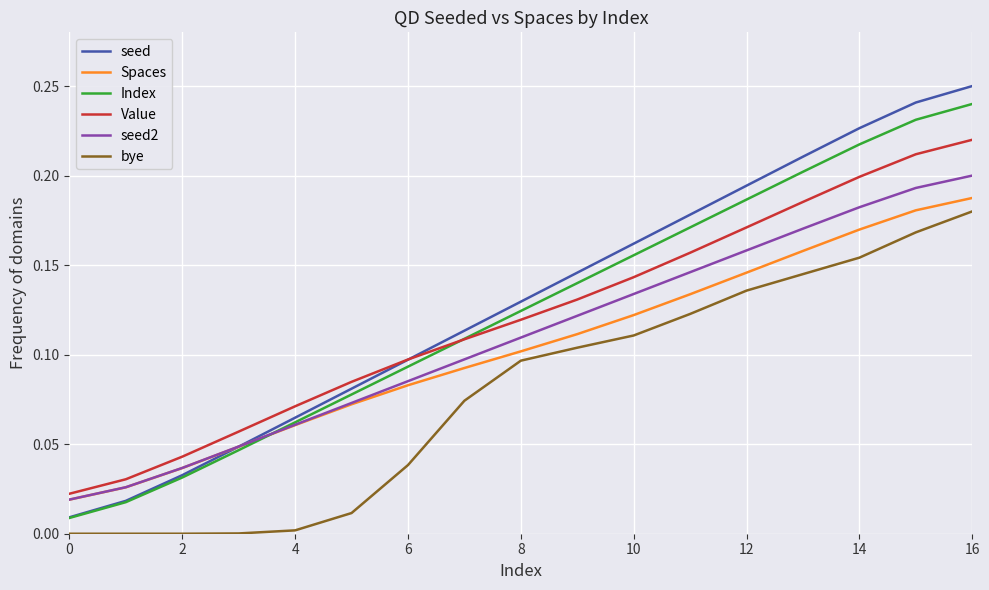

What are all the series names shown in the legend?

seed, Spaces, Index, Value, seed2, bye